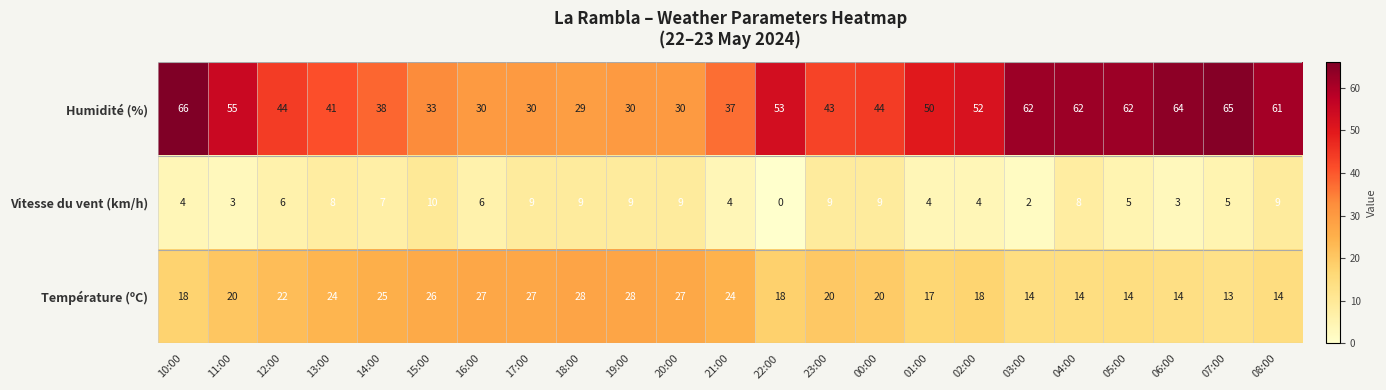

Rank the series at 11:00 from lowest to highest value.

Vitesse du vent (km/h), Température (ºC), Humidité (%)